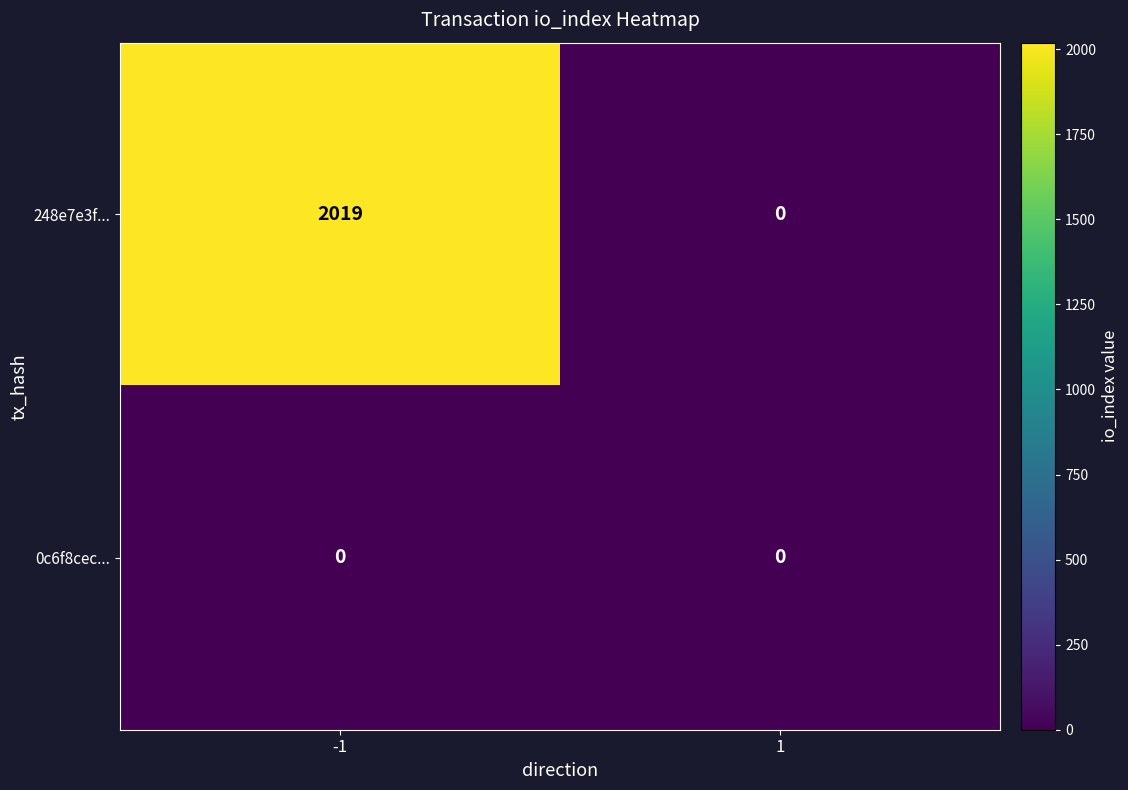

At -1, list the series in order from smallest to largest.

0c6f8cec..., 248e7e3f...